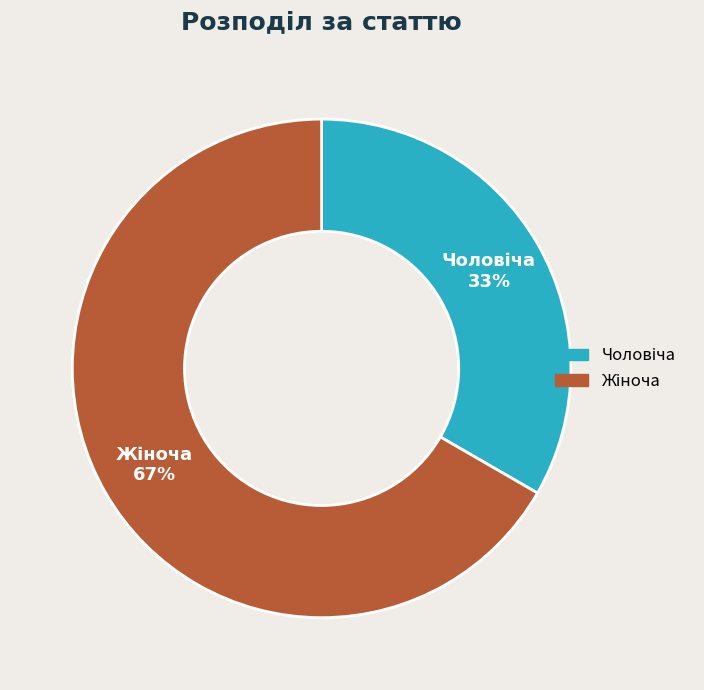

Is there a majority slice in this chart?

Yes